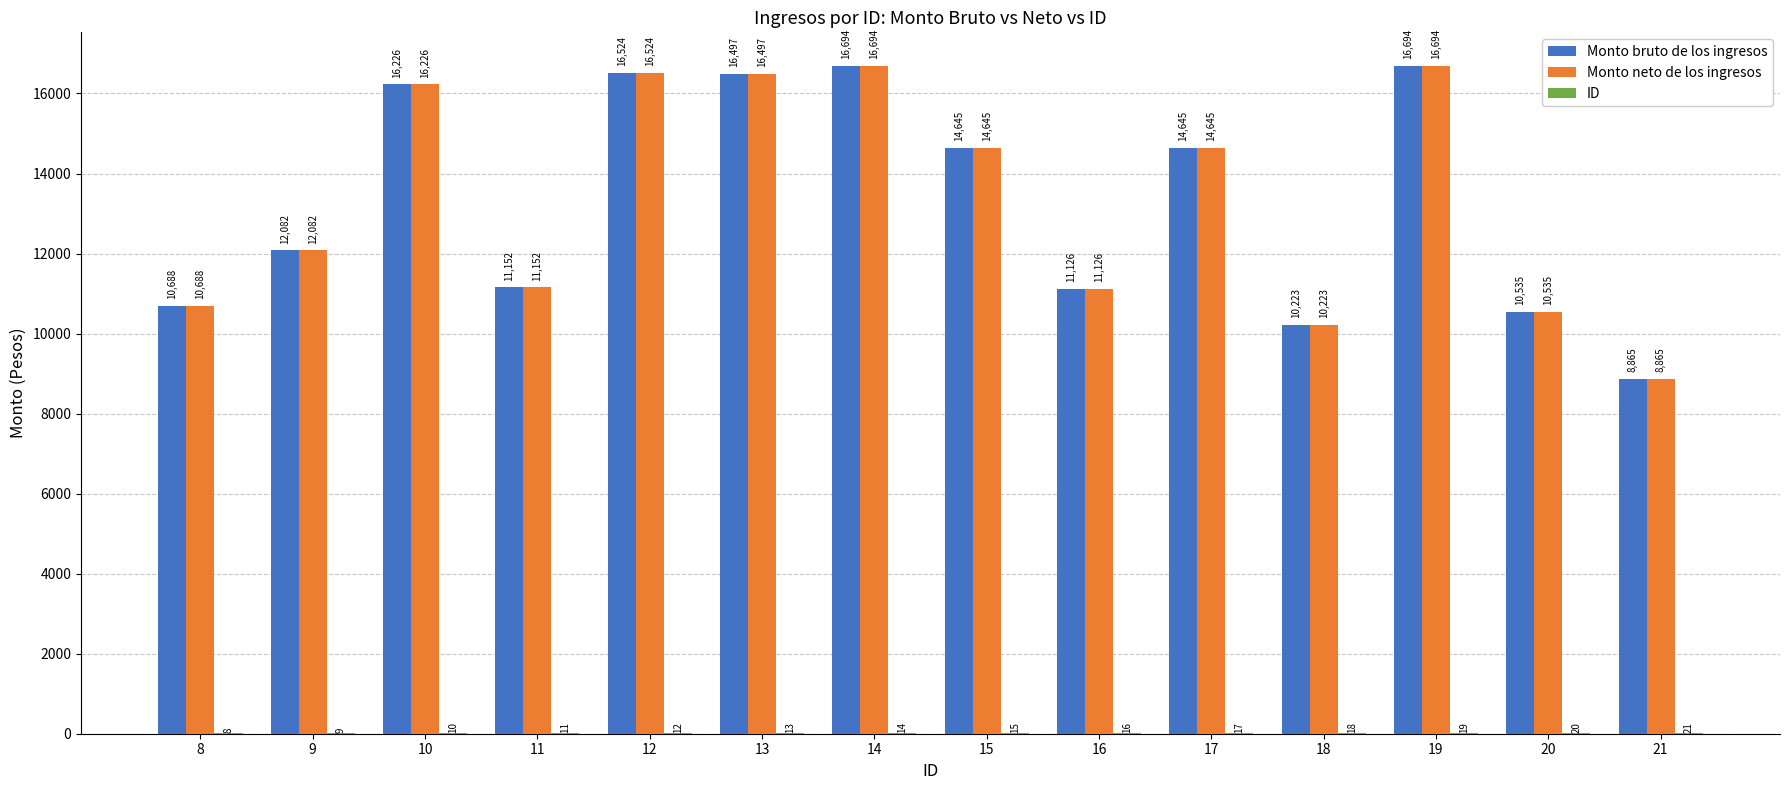

How many data points does each series have?

14